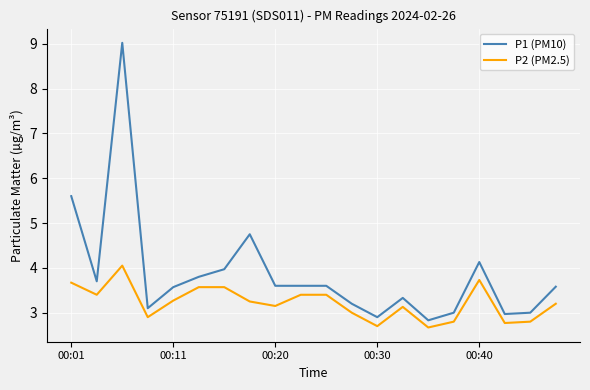

Rank the series by their maximum value, from lowest to highest.

P2 (PM2.5), P1 (PM10)